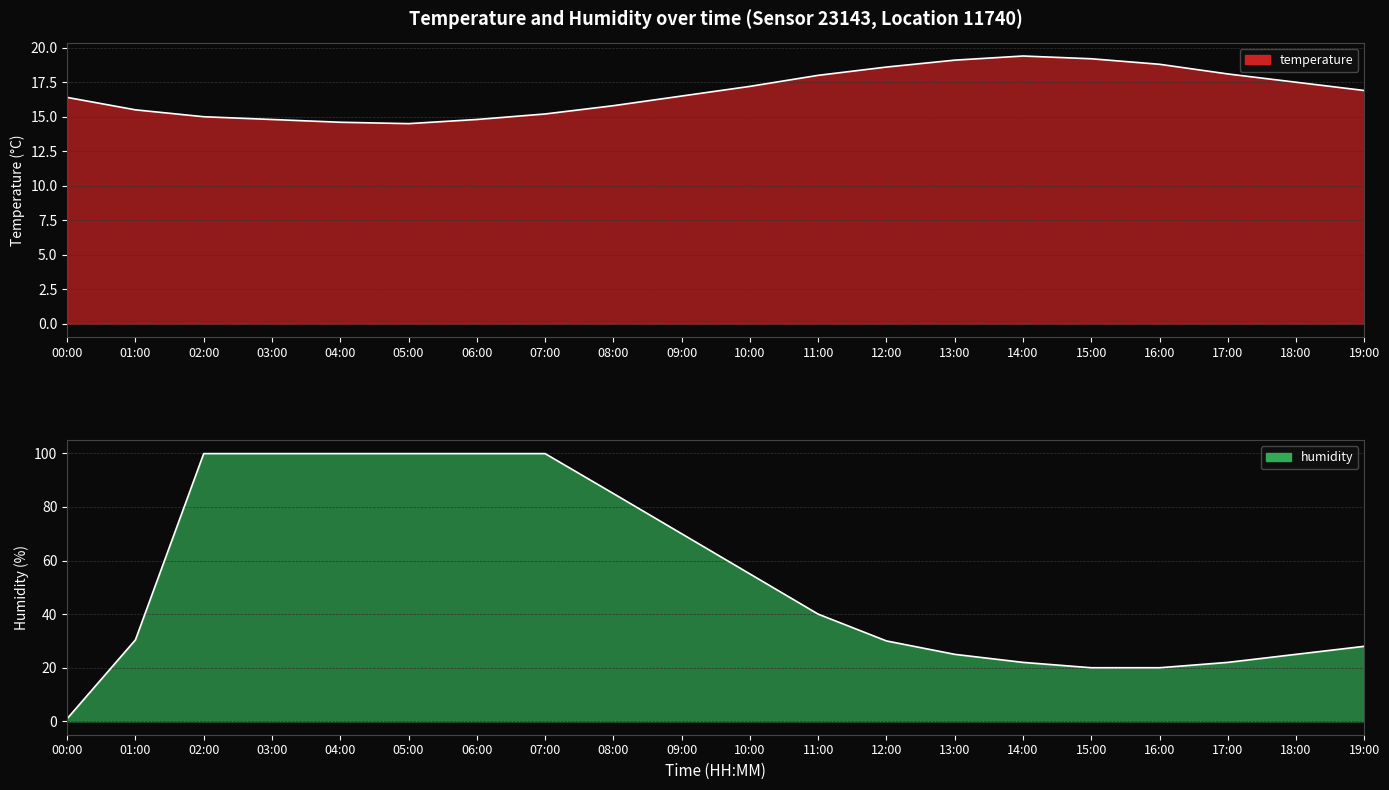

What is the sum of the humidity values at 01:00 and 16:00?

50.4